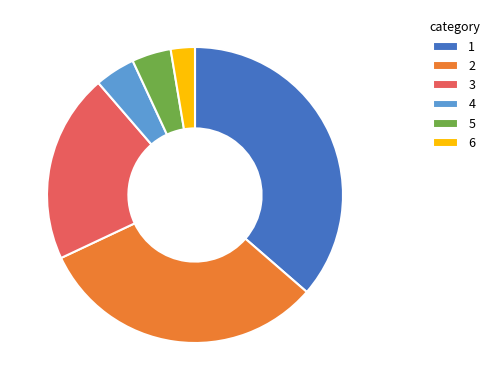

What is the smallest slice in the pie chart?

6